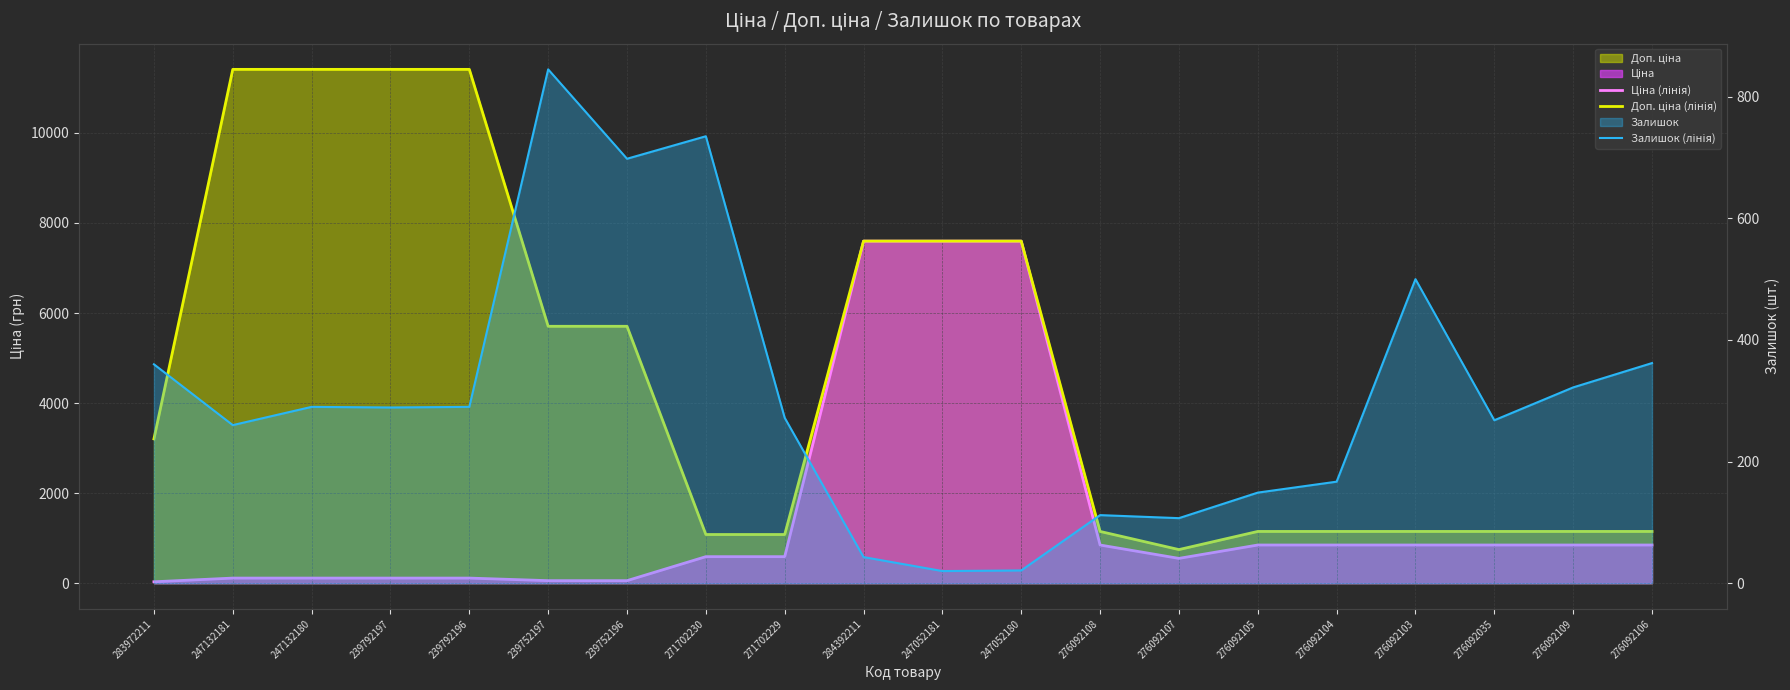

Which has a higher value, 239752196 or 247052181?

247052181